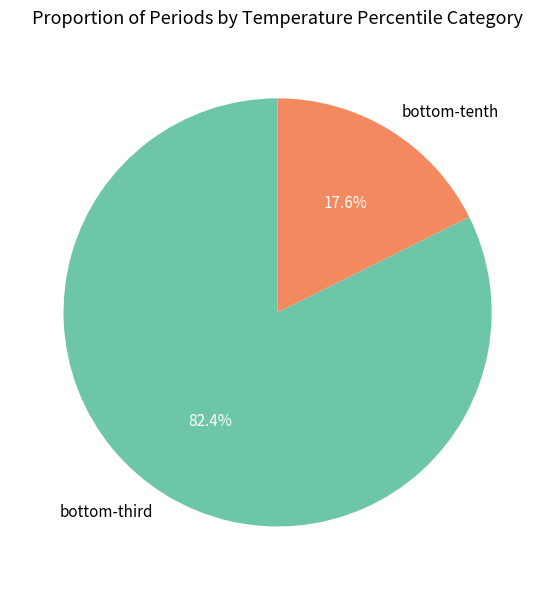

How many segments does this pie chart have?

2